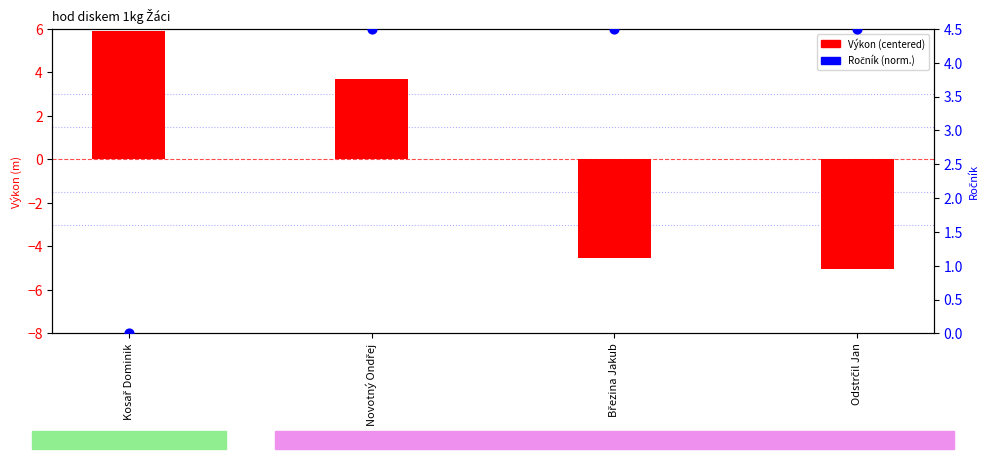

Which series contains the lowest Y value?

Výkon (centered)